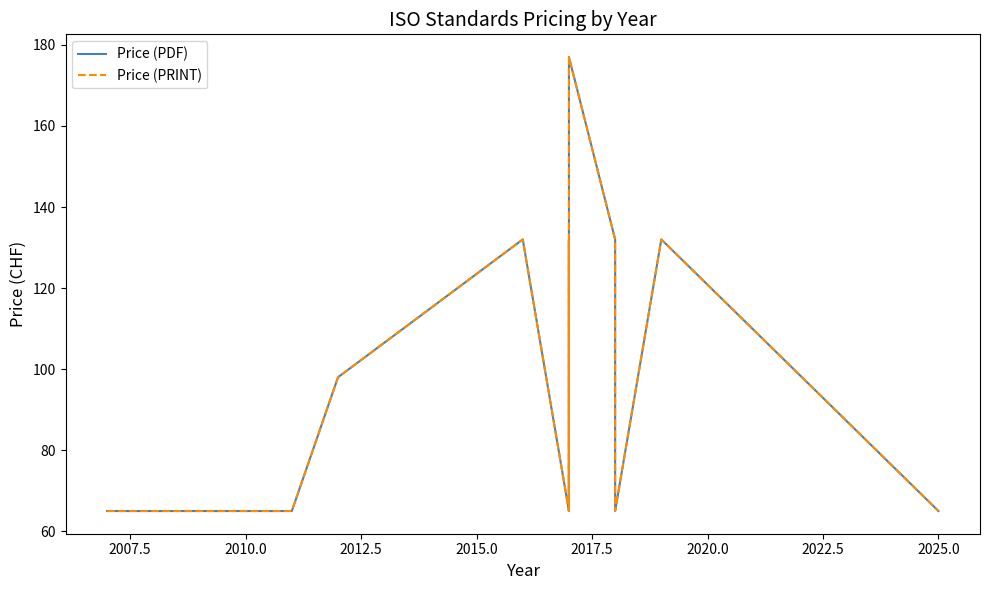

In Price (PDF), how many points are higher than both neighbors (excluding endpoints)?

4